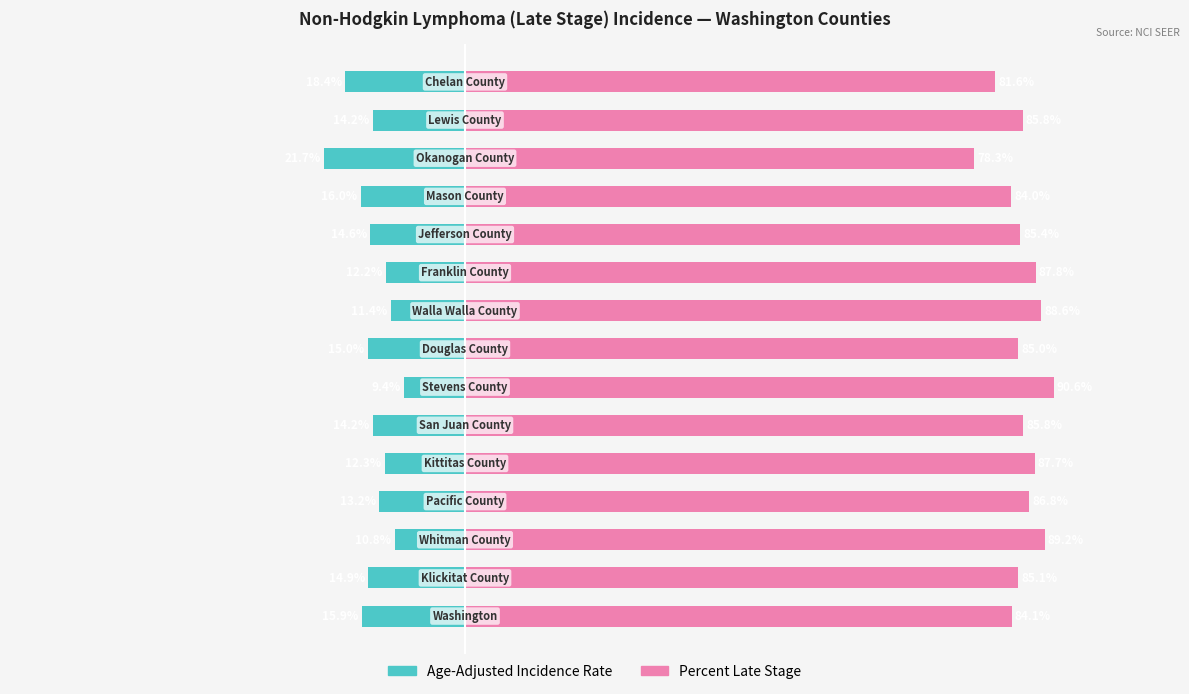

Is the value of Percent Late Stage at 2 greater than the value of Age-Adjusted Incidence Rate at 5?

Yes